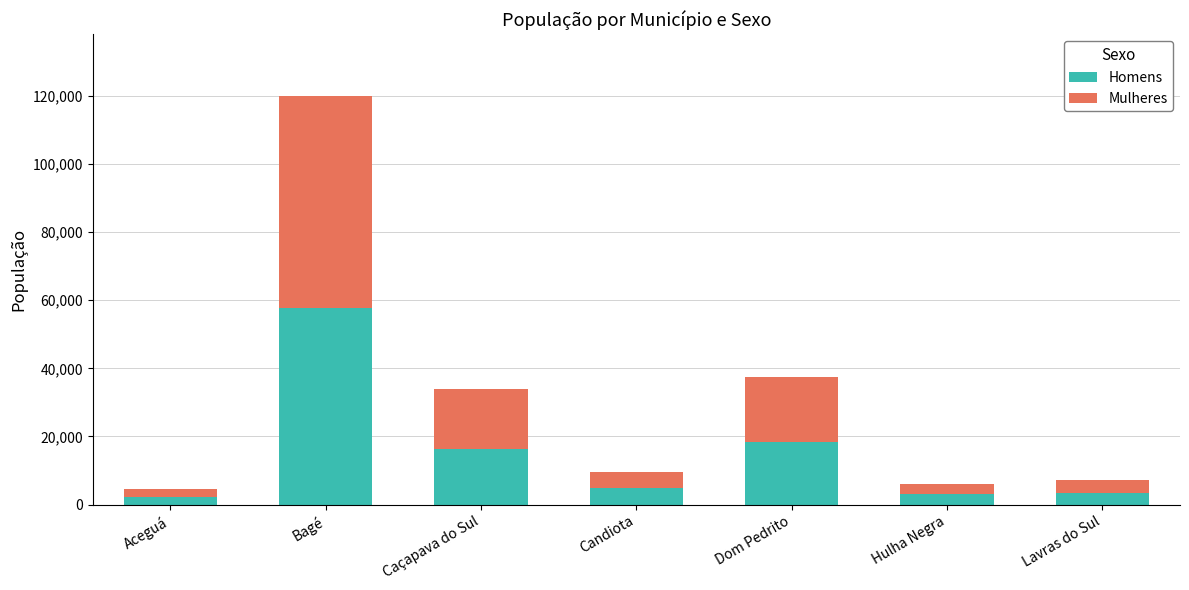

What is the highest value of the Homens series?

57757